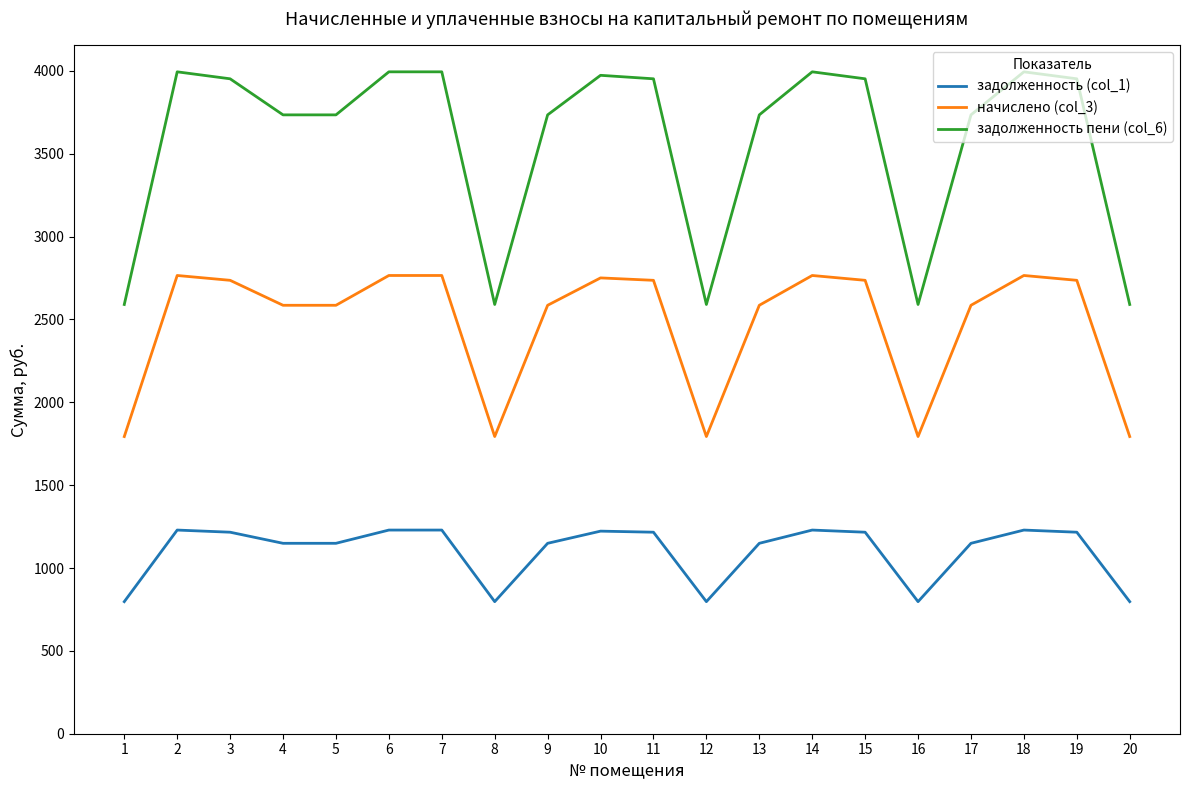

What is the difference between the highest and lowest values at 18?

2765.3